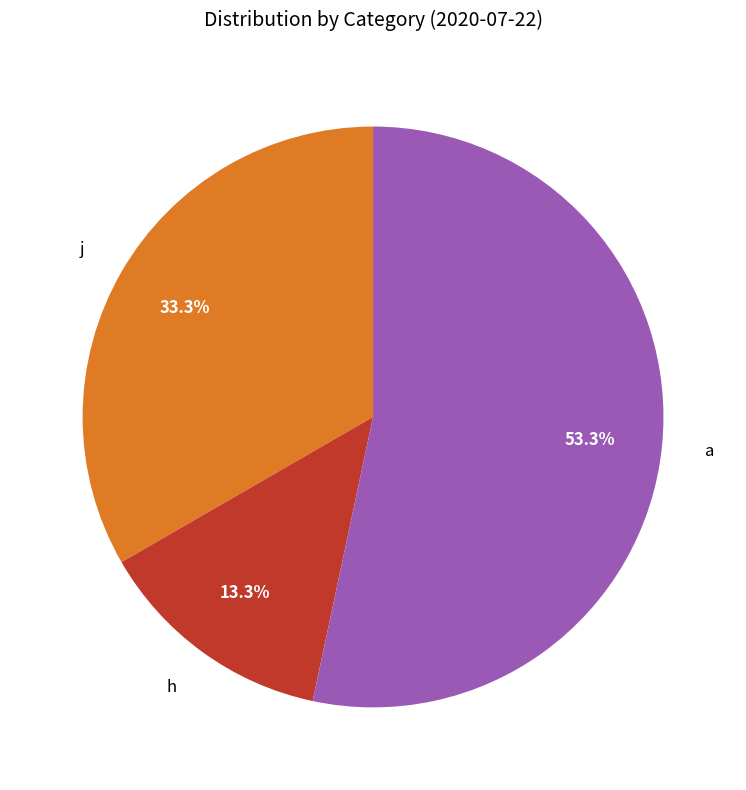

Which has a higher value, a or j?

a